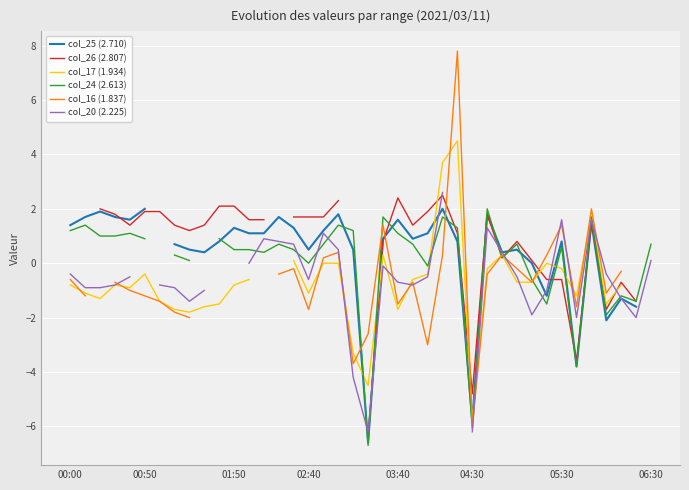

How many values in col_25 (2.710) are below zero?

7